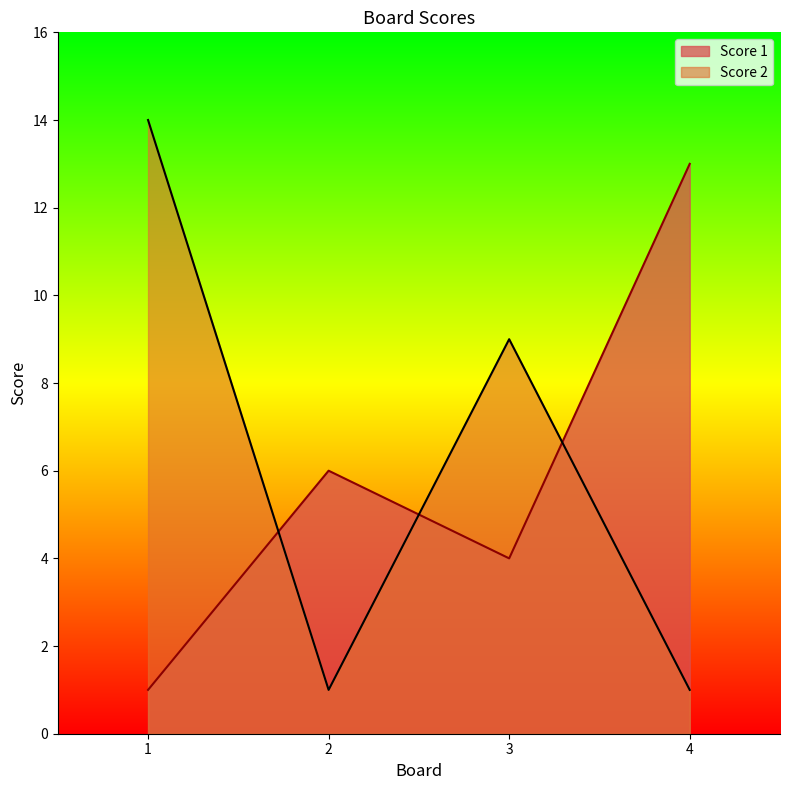

Reading right to left, extract all data points from this chart.

Score 1: 13	4	6	1
Score 2: 1	9	1	14